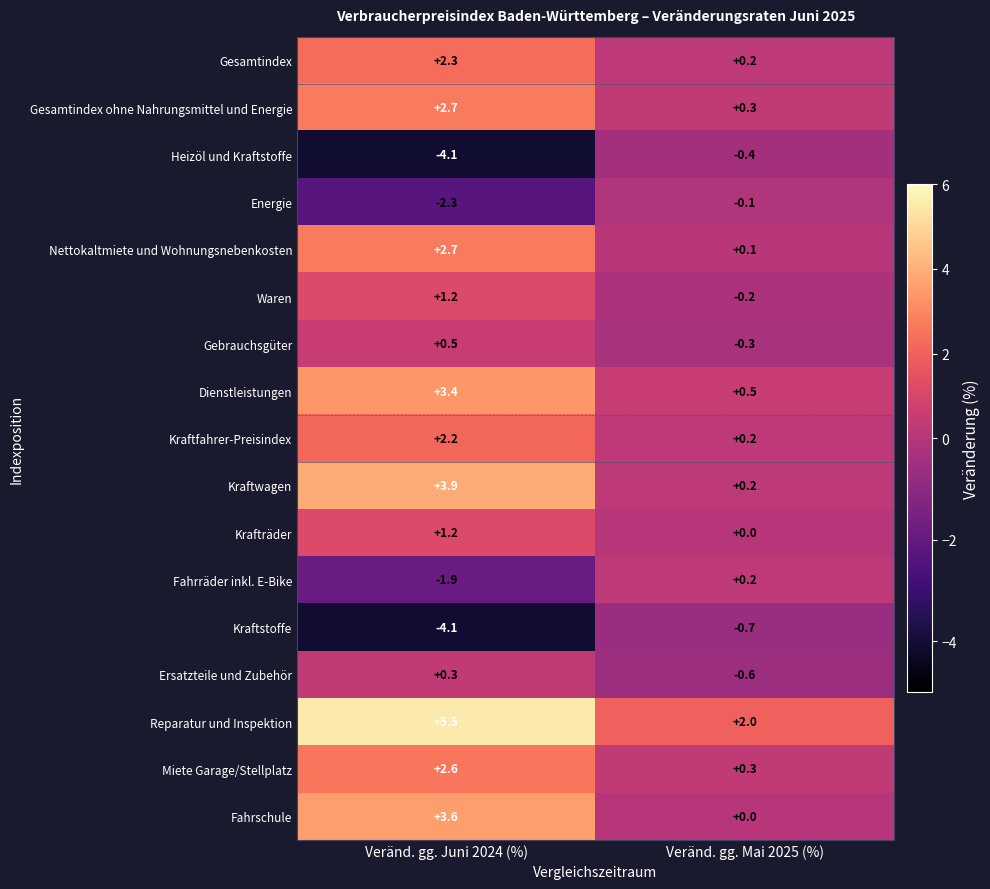

True or false: Dienstleistungen has a value of 3.4 at Veränd. gg. Juni 2024 (%).

True